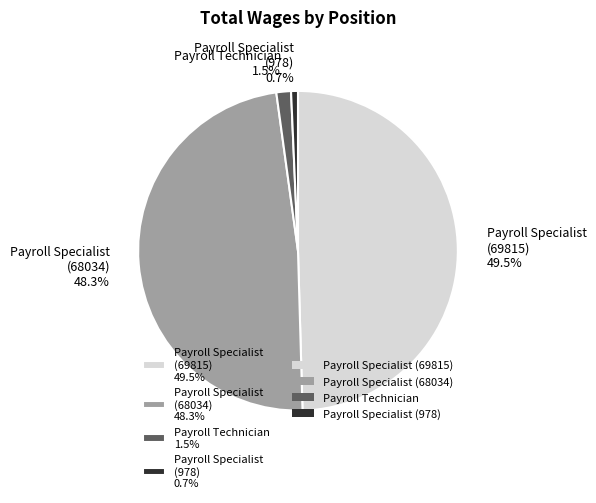

Combined, what portion of the pie is Payroll Technician and Payroll Specialist (69815)?

51.0%